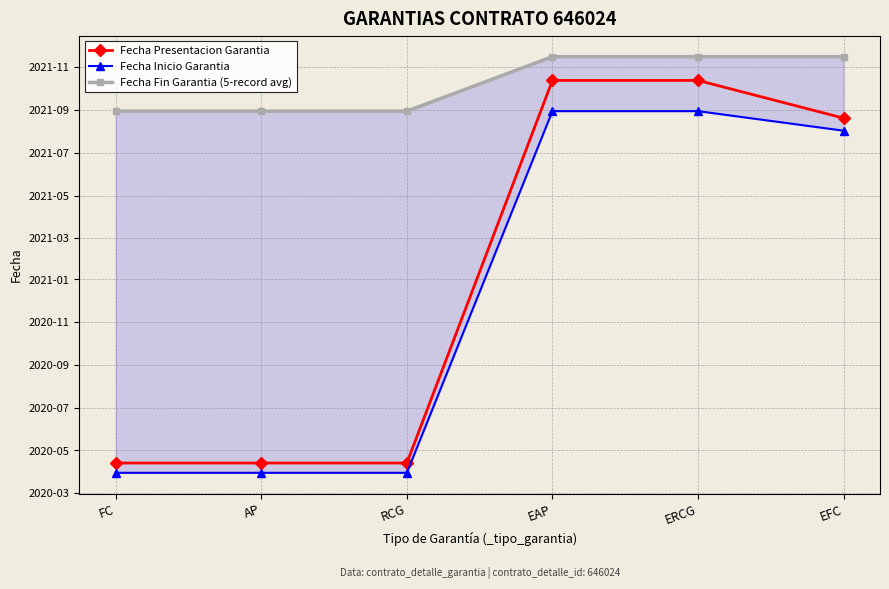

True or false: Fecha Fin Garantia (5-record avg) and Fecha Presentacion Garantia cross at least once.

False